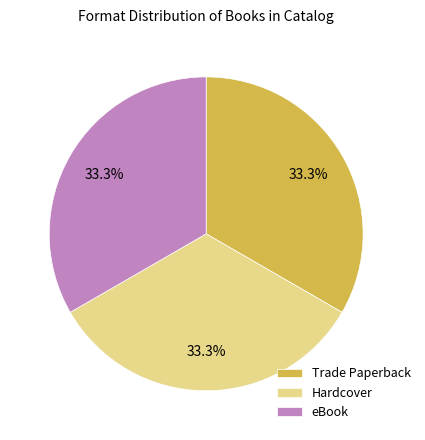

Do eBook and Hardcover together represent more than half of the pie?

Yes